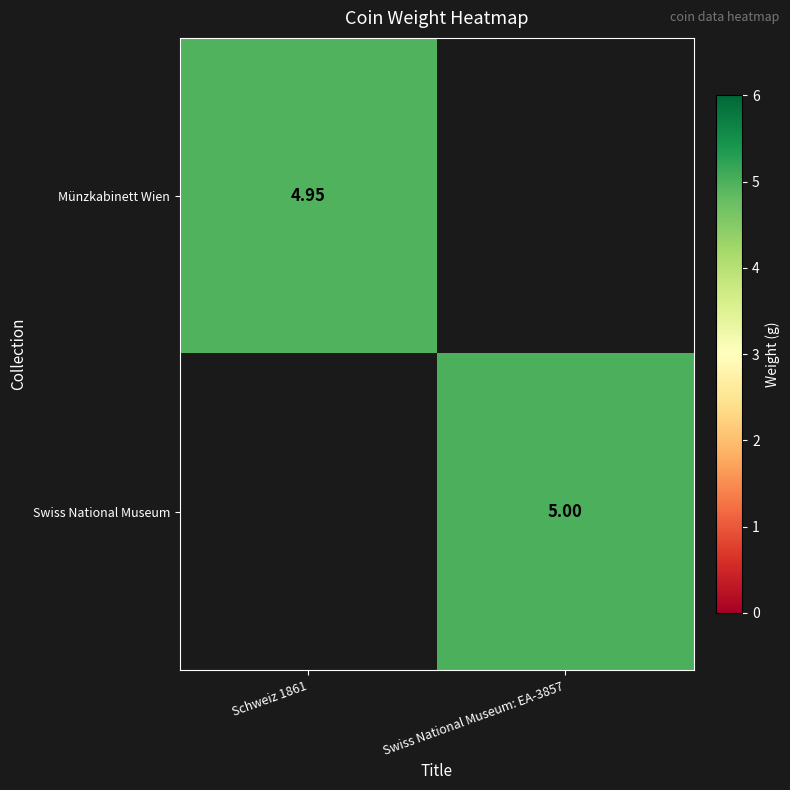

What is the difference between the maximum and minimum values in the Münzkabinett Wien series?

5.0